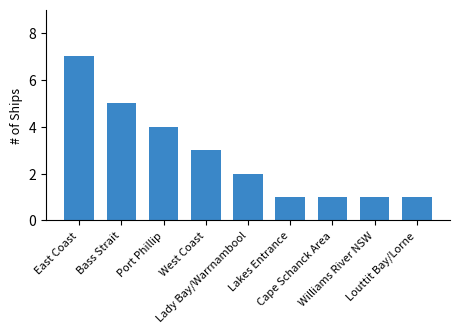

What is the label of the 4th bar from the left?

West Coast